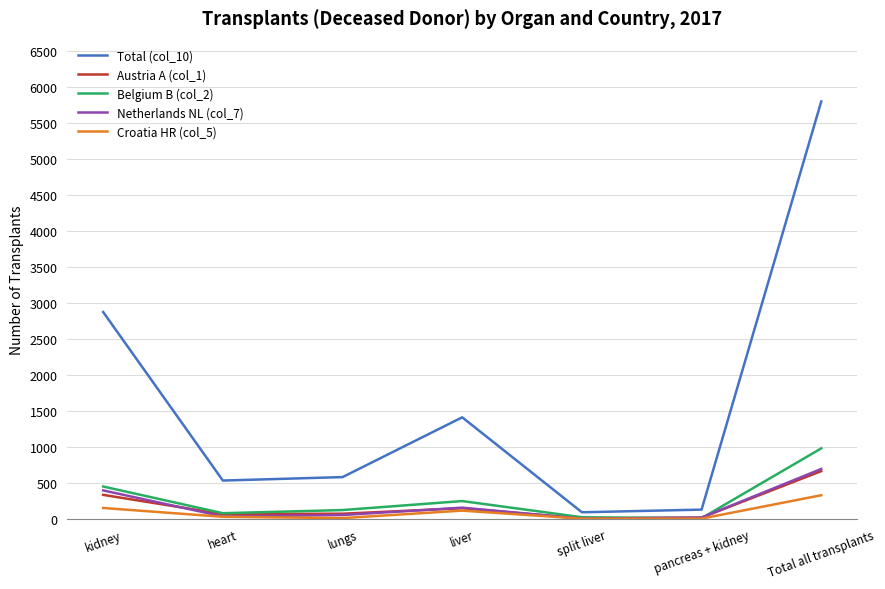

How many interior local peaks does the Total (col_10) series have?

1